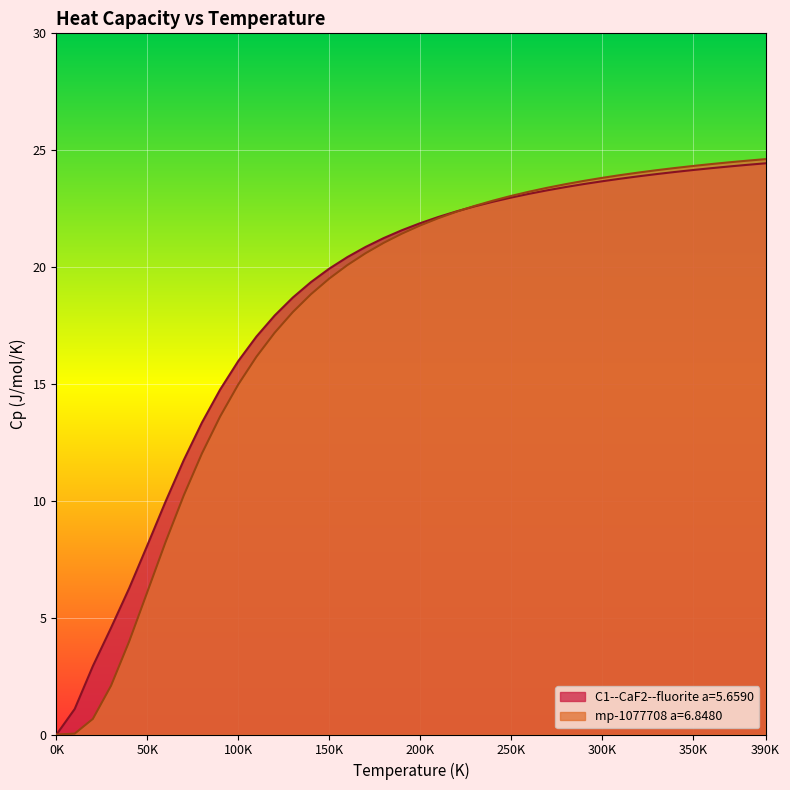

What is the difference between the highest and lowest values at 50K?

2.0